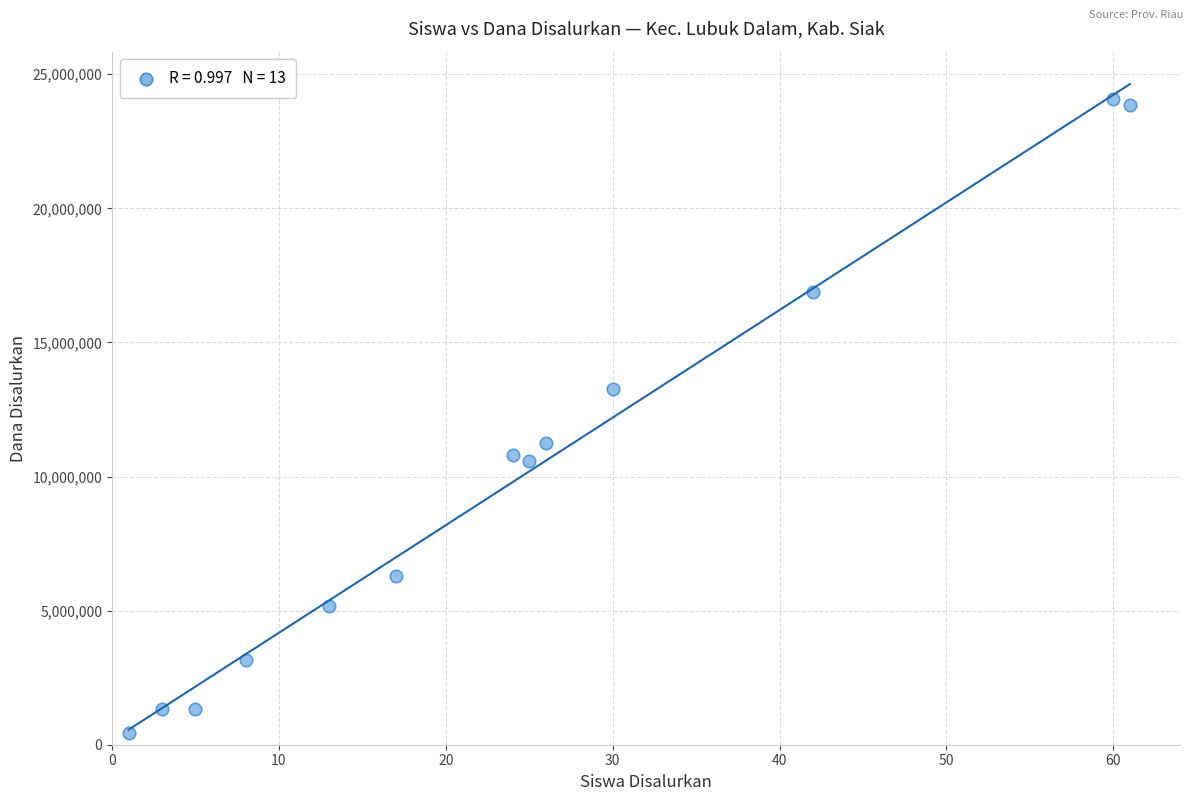

How many data points are displayed?

13